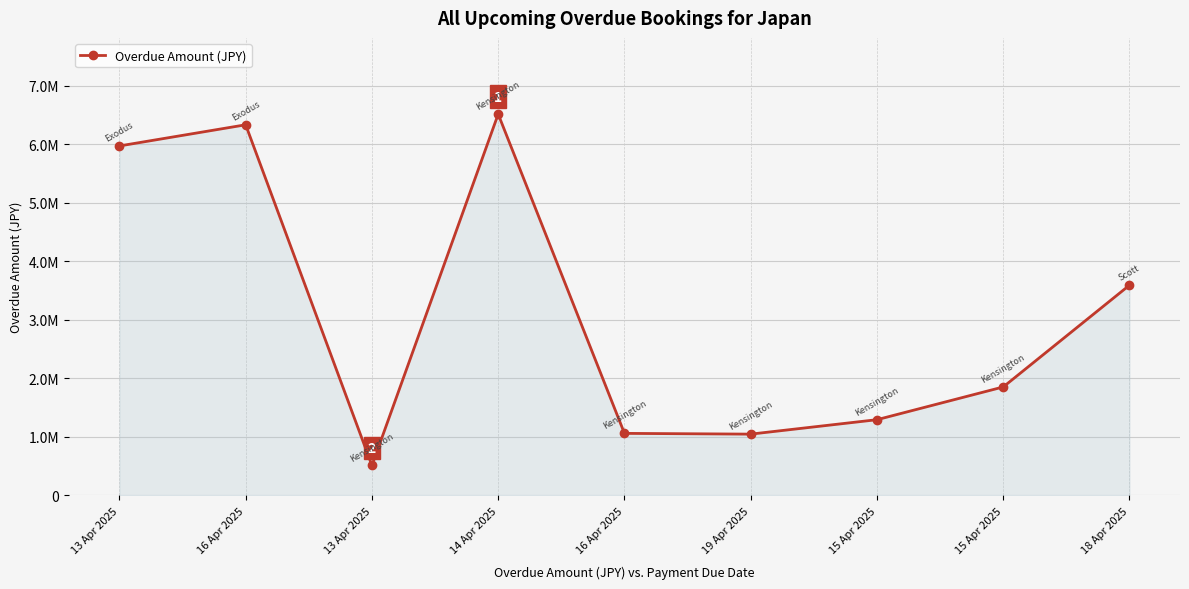

Does the chart have visible grid lines?

Yes